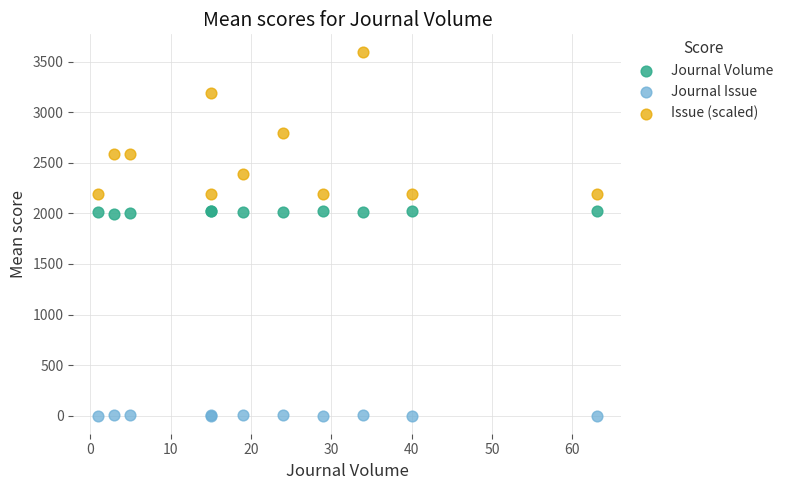

Which series reaches the maximum Y coordinate?

Issue (scaled)